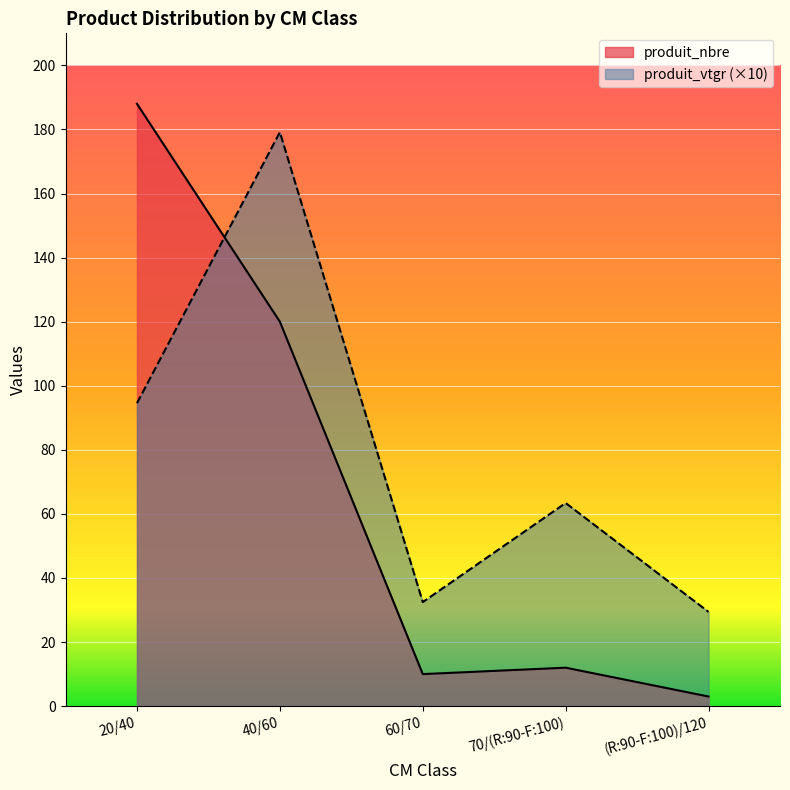

Which series ends up on top after the final intersection of produit_vtgr and produit_nbre?

produit_vtgr